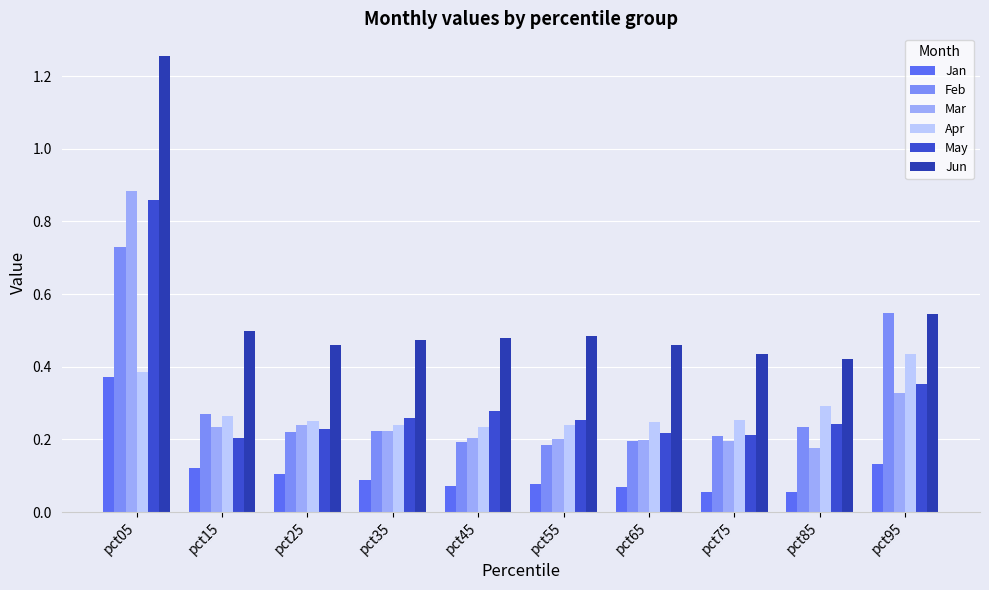

Which series has the widest spread of values?

Jun